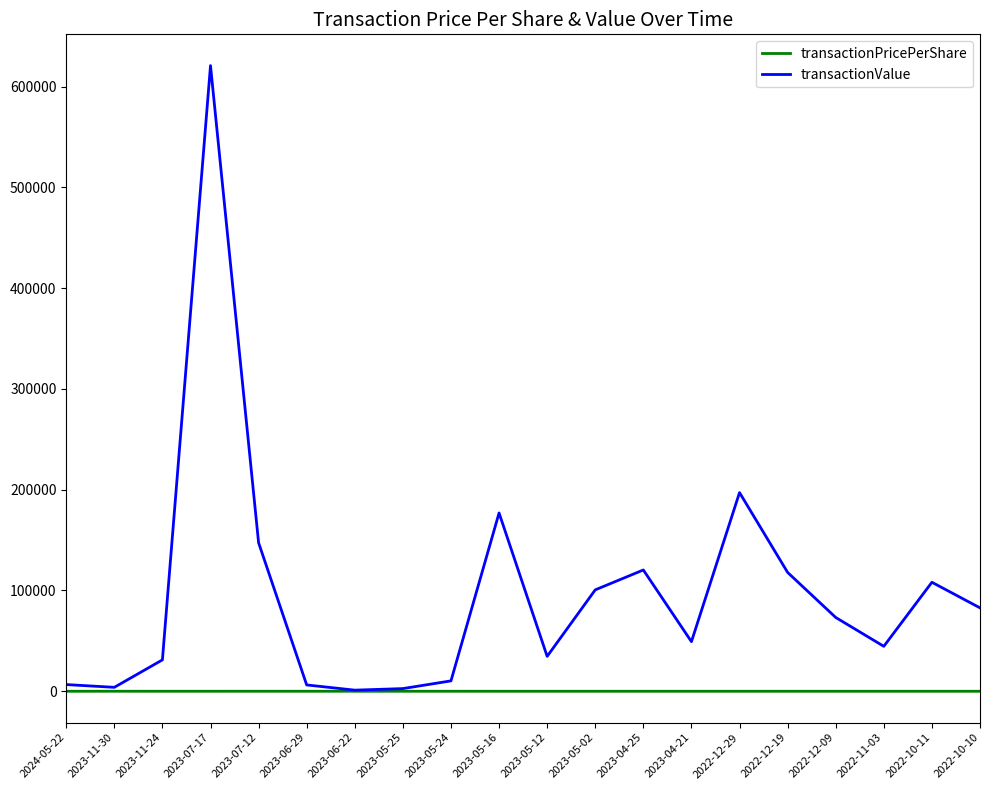

What is the approximate value of transactionPricePerShare at 2023-11-30?

22.0